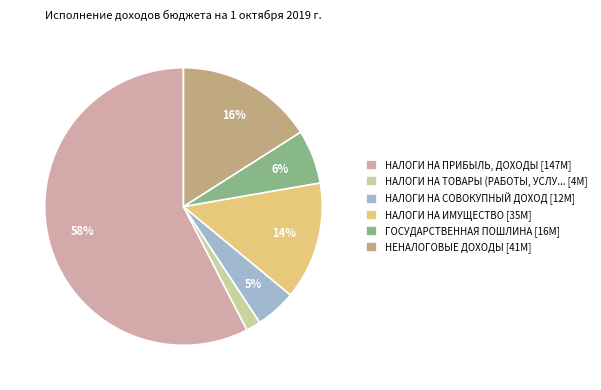

Which has a higher value, НАЛОГИ НА СОВОКУПНЫЙ ДОХОД [12M] or НАЛОГИ НА ТОВАРЫ (РАБОТЫ, УСЛУ... [4M]?

НАЛОГИ НА СОВОКУПНЫЙ ДОХОД [12M]